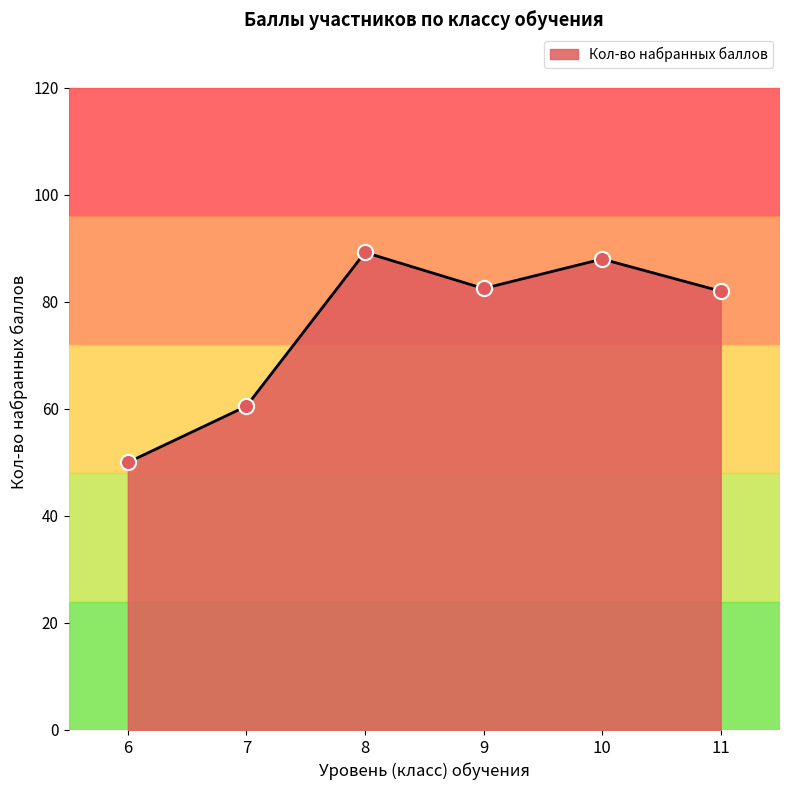

Approximately how many times larger is the value at 11 compared to 6?

1.6